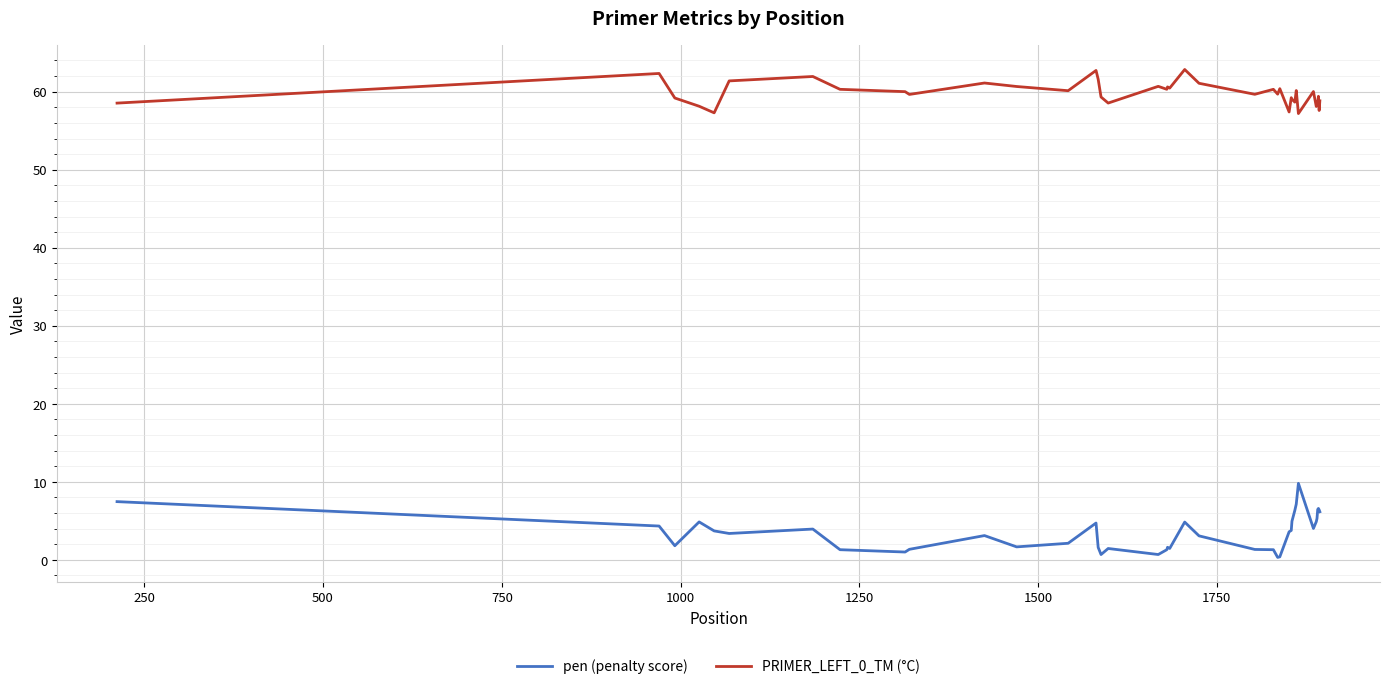

List the series in order of their overall mean, lowest first.

pen (penalty score), PRIMER_LEFT_0_TM (°C)